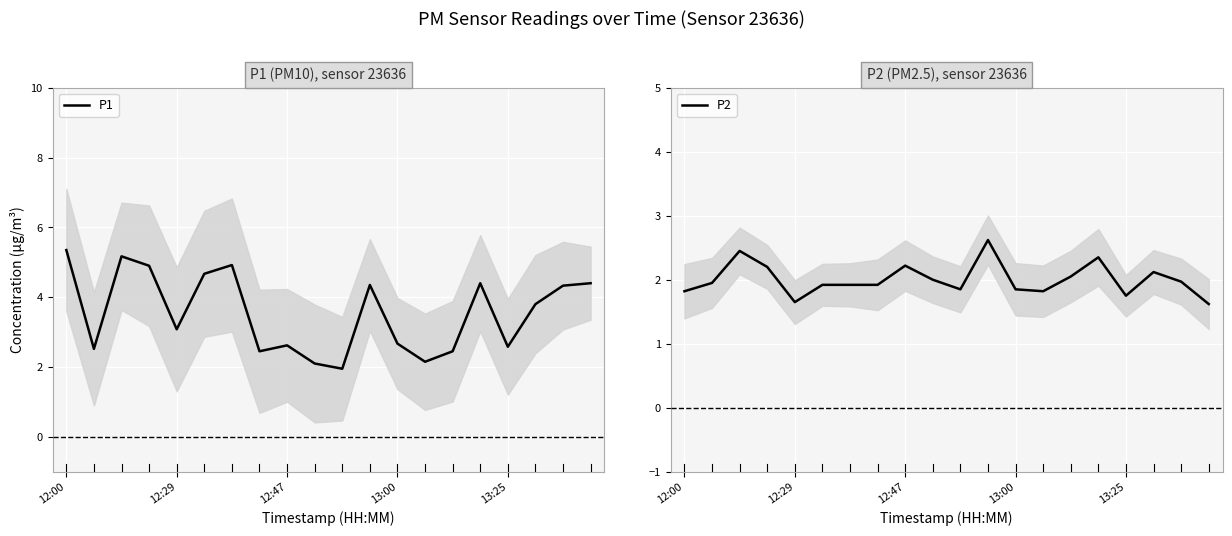

What is the sum of all P2 values?

40.0